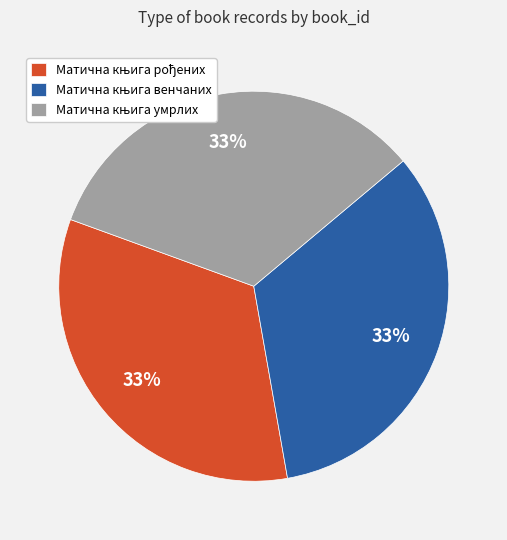

Is there any slice that represents more than half of the pie?

No